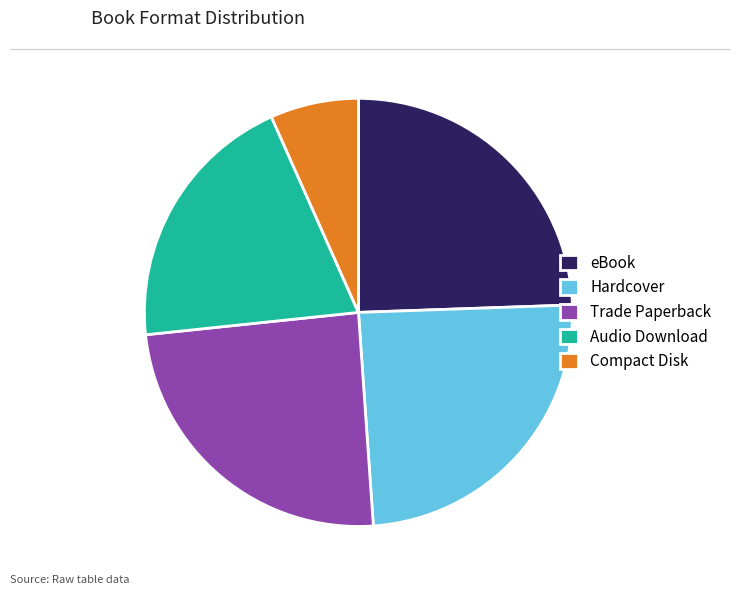

Does any single category account for the majority?

No